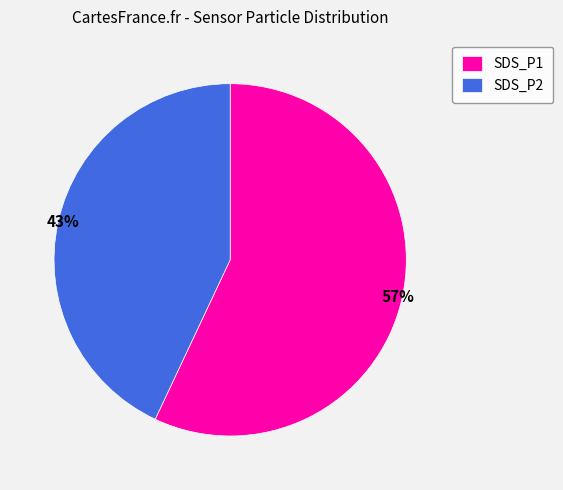

Is the sum of SDS_P1 and SDS_P2 greater than half?

Yes